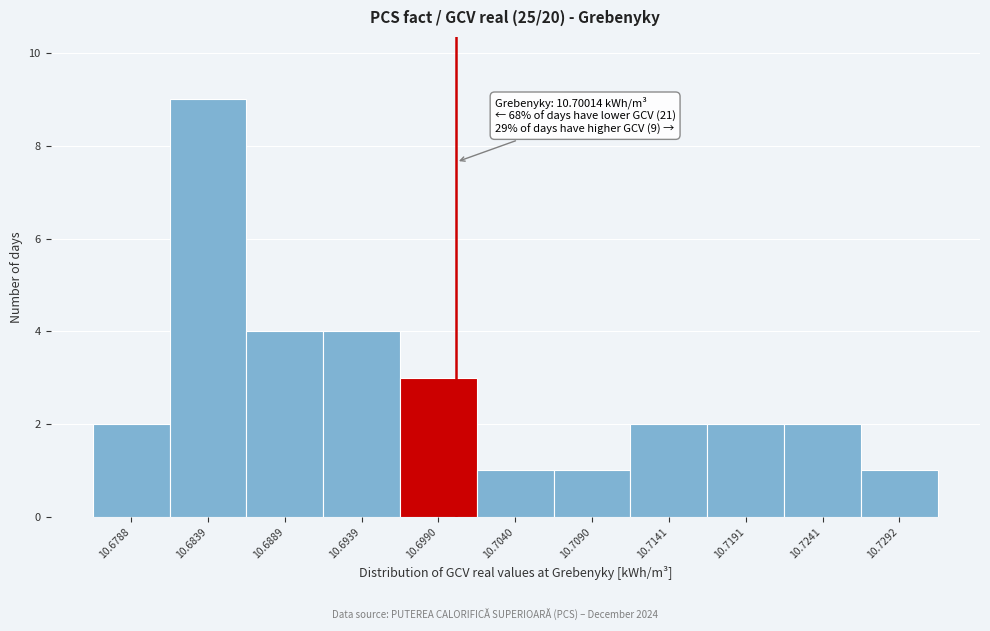

Which range on the x-axis has the tallest bar?

10.681 to 10.686